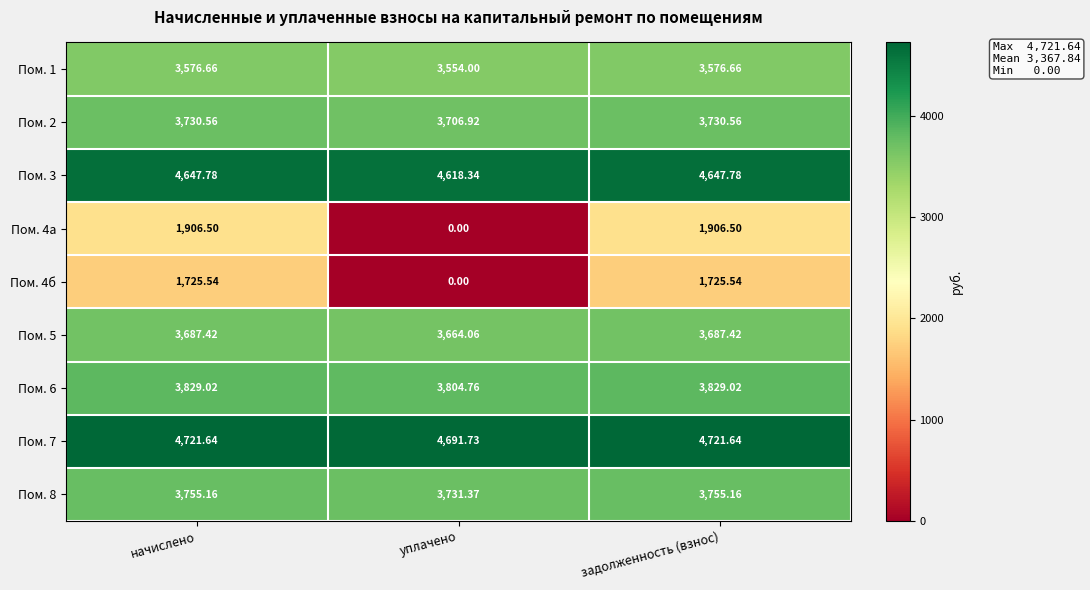

Is the value of Пом. 5 at задолженность (взнос) greater than the value of Пом. 4б at задолженность (взнос)?

Yes